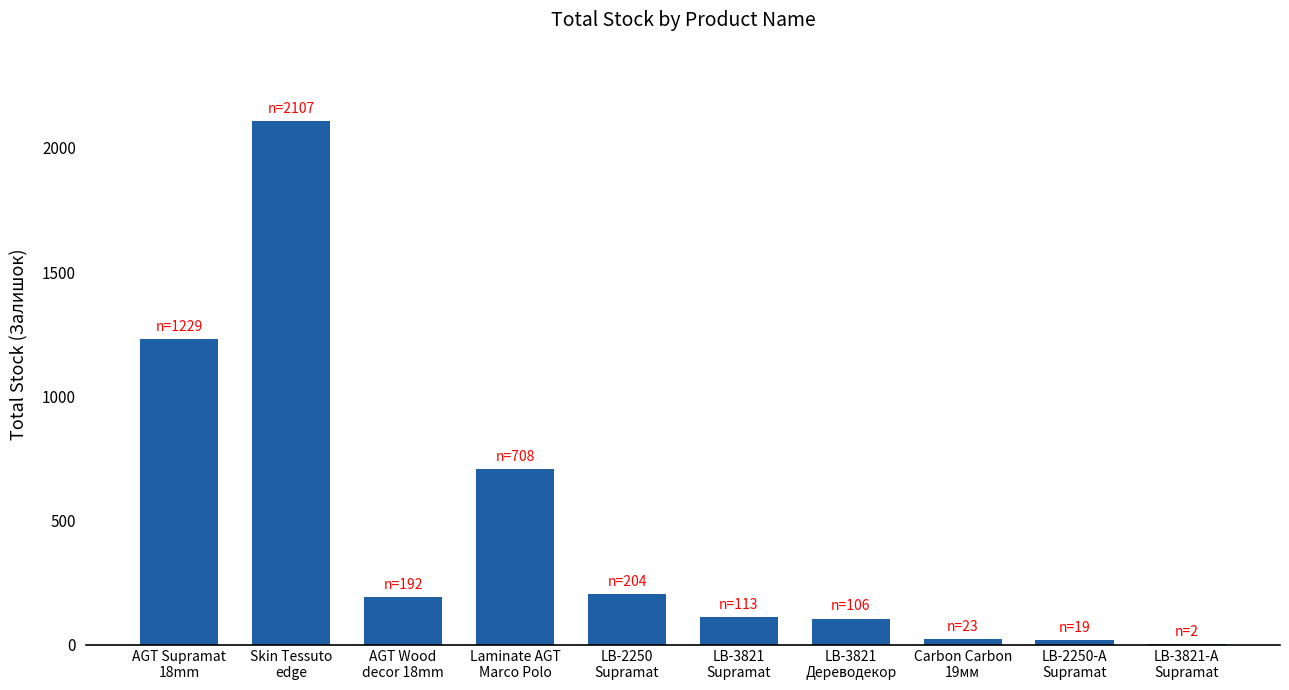

What is the sum of all values?

4703